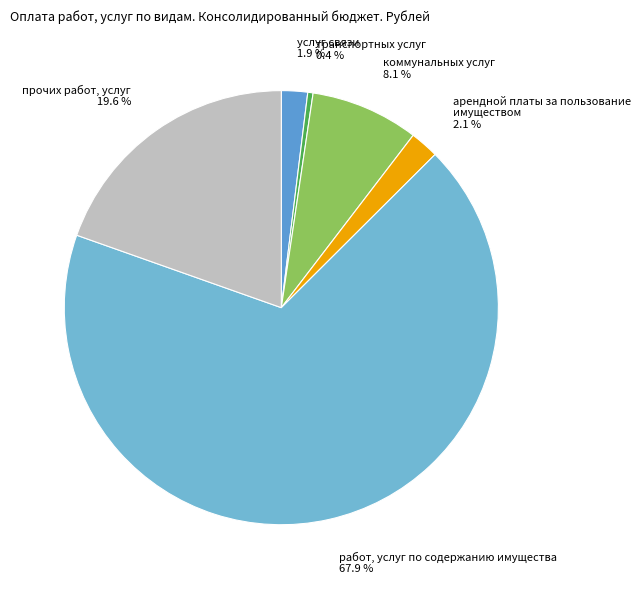

What is the largest slice in the pie chart?

работ, услуг по содержанию имущества